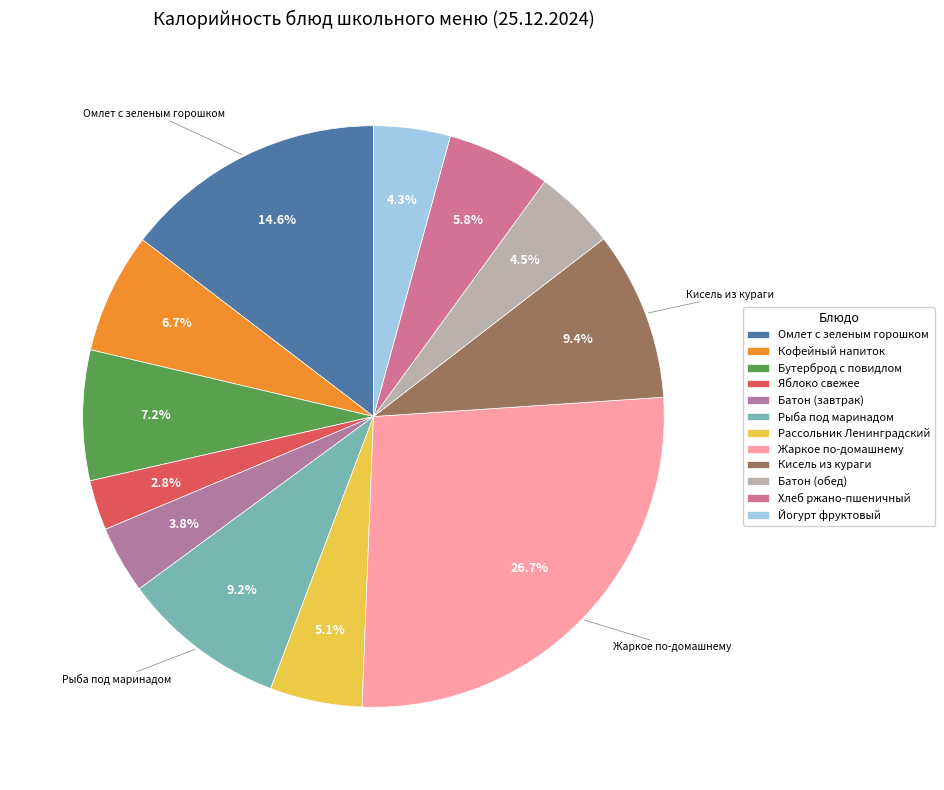

The Хлеб ржано-пшеничный slice represents 1% of the pie. True or false?

False